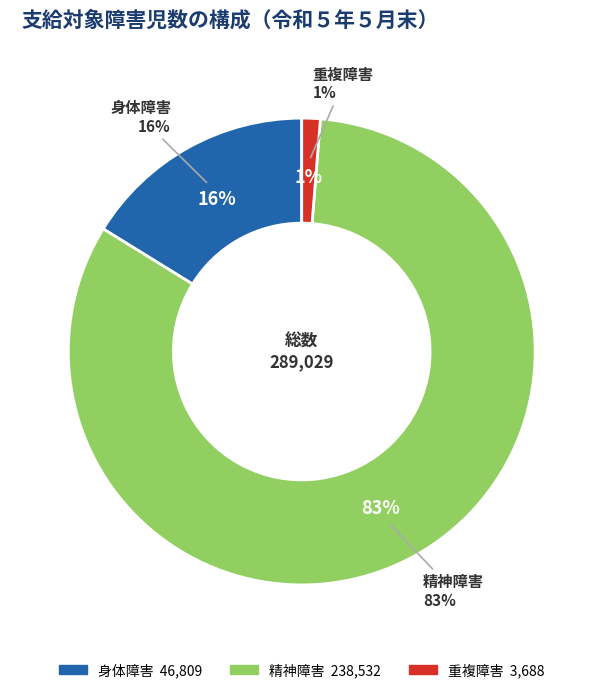

True or false: 重複障害 accounts for 11% of the total.

False